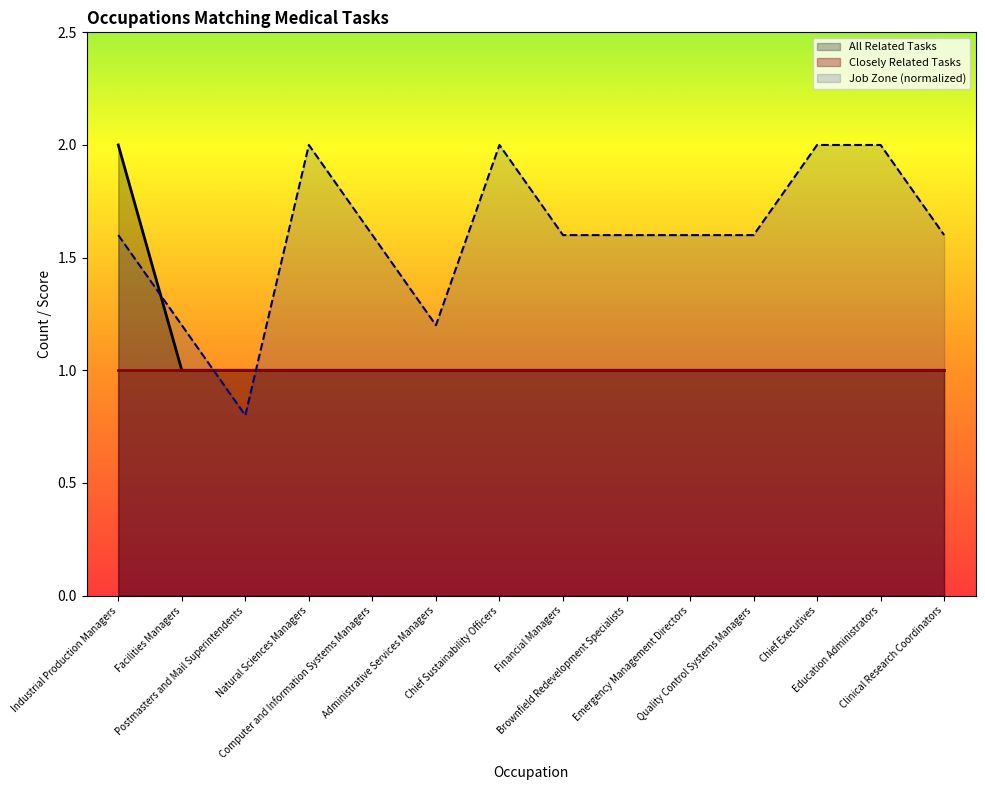

True or false: the data shows 1 at Clinical Research Coordinators.

True